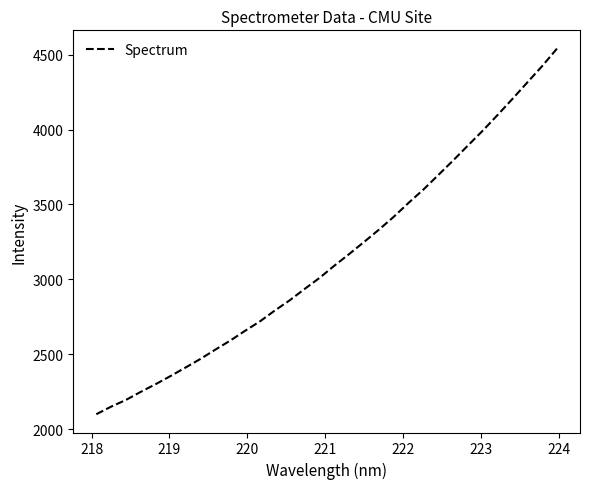

What is the smallest value displayed?

2099.0